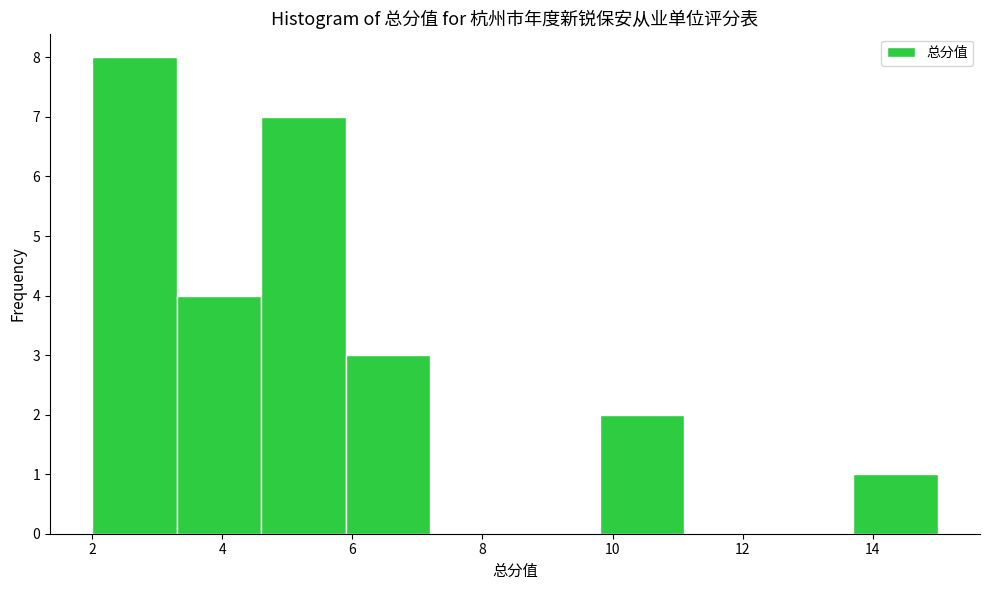

Reading left to right, list every bar in this chart as the range it spans on the x-axis followed by its height. Neither the bar edges nor the heights are printed on the chart, so give them approximately, as read against the axes.

2.0 to 3.3: 8
3.3 to 4.6: 4
4.6 to 5.9: 7
5.9 to 7.2: 3
7.2 to 8.5: 0
8.5 to 9.8: 0
9.8 to 11.1: 2
11.1 to 12.4: 0
12.4 to 13.7: 0
13.7 to 15.0: 1